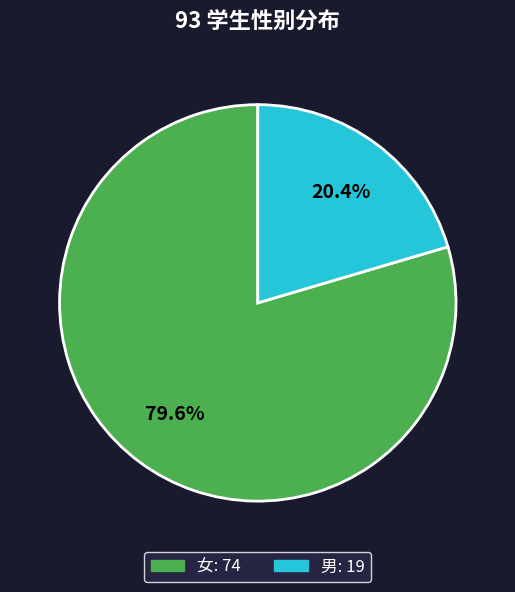

Does 男 represent more than half of the total?

No